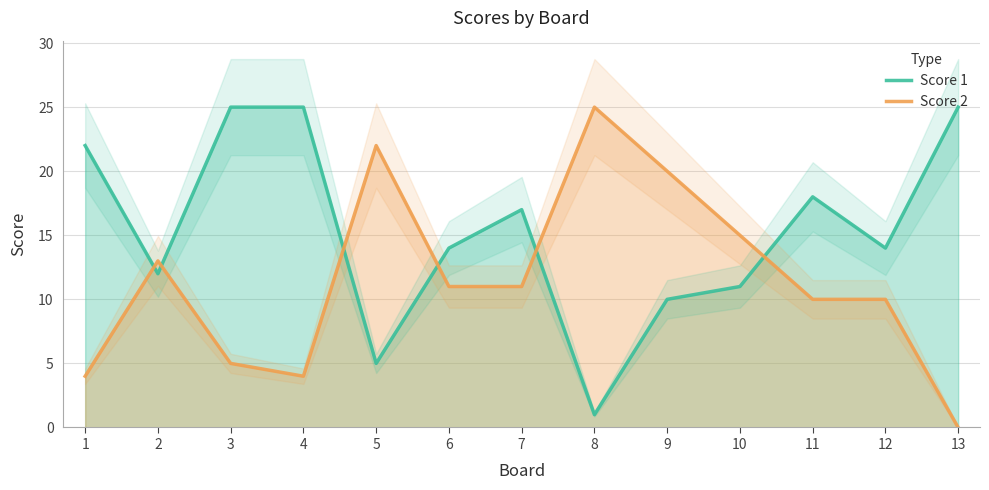

What is the difference between the highest and lowest values at 7?

6